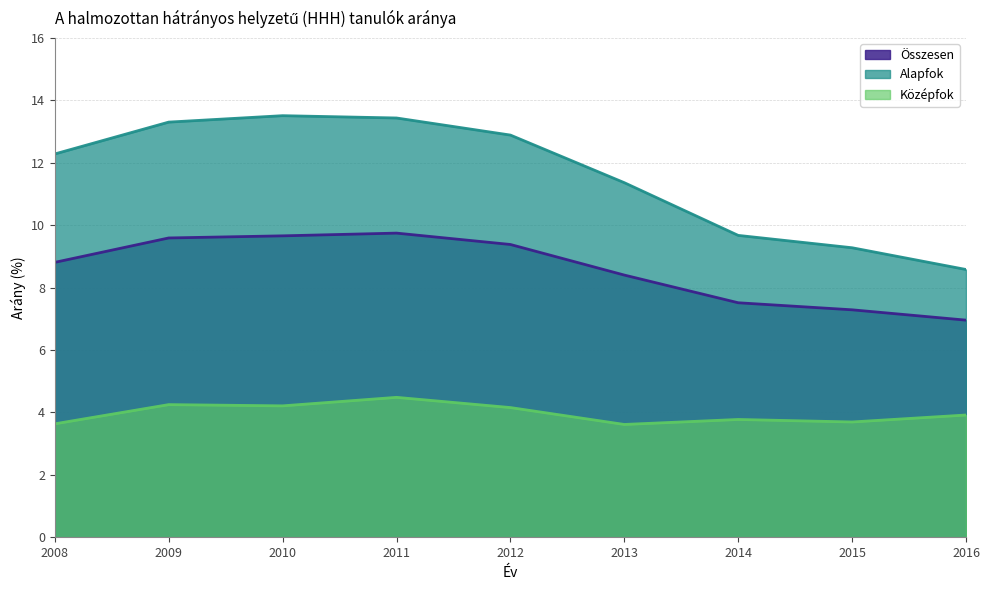

Is the value of Összesen at 2008 greater than the value of Középfok at 2008?

Yes